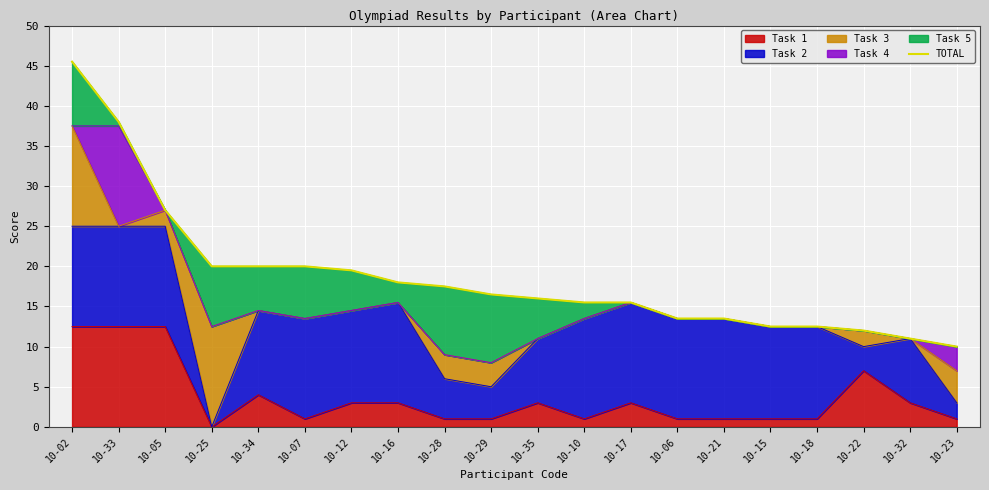

The Task 1 series shows 0.0 at 10-25. True or false?

True